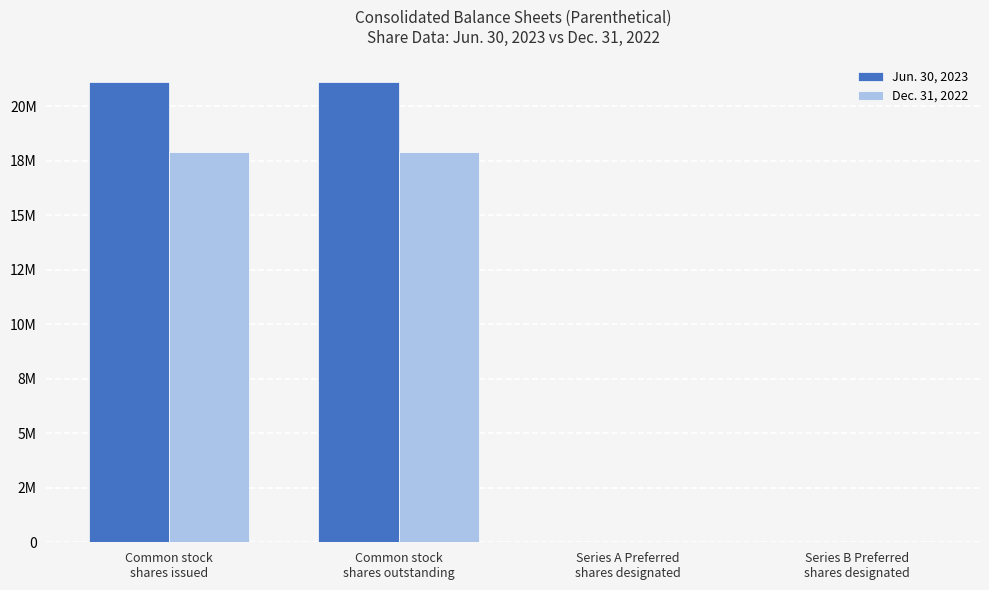

Does the chart contain stacked bars?

No